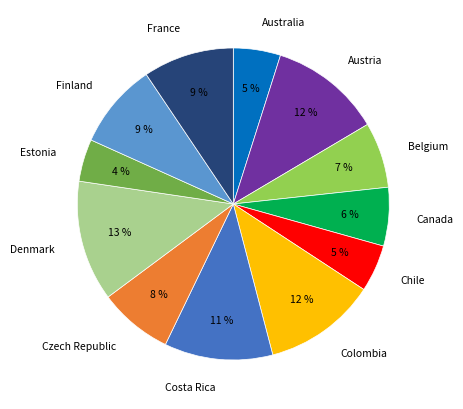

True or false: Australia accounts for 5% of the total.

True